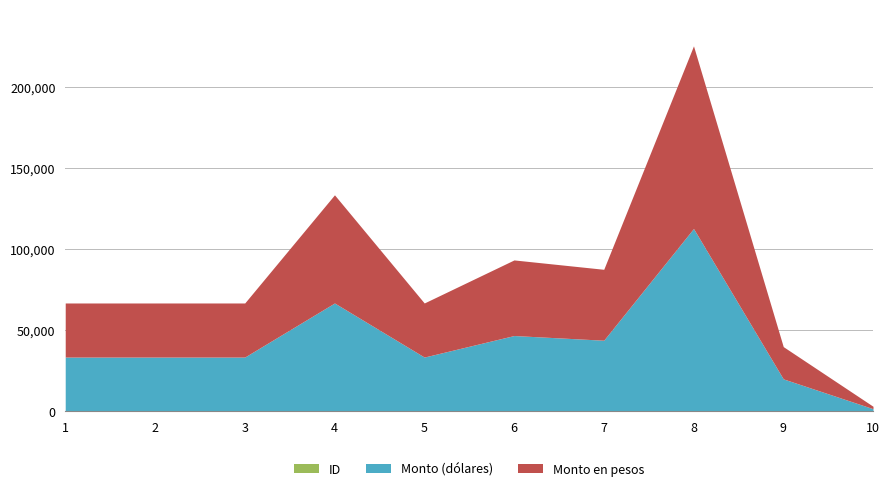

What is the total value across all series at 3?

100009.0